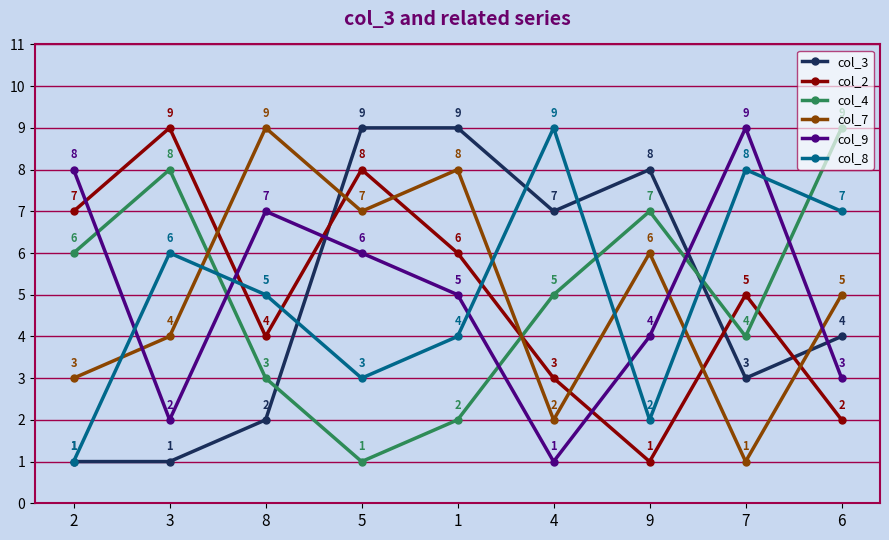

What position from the right is 4?

4